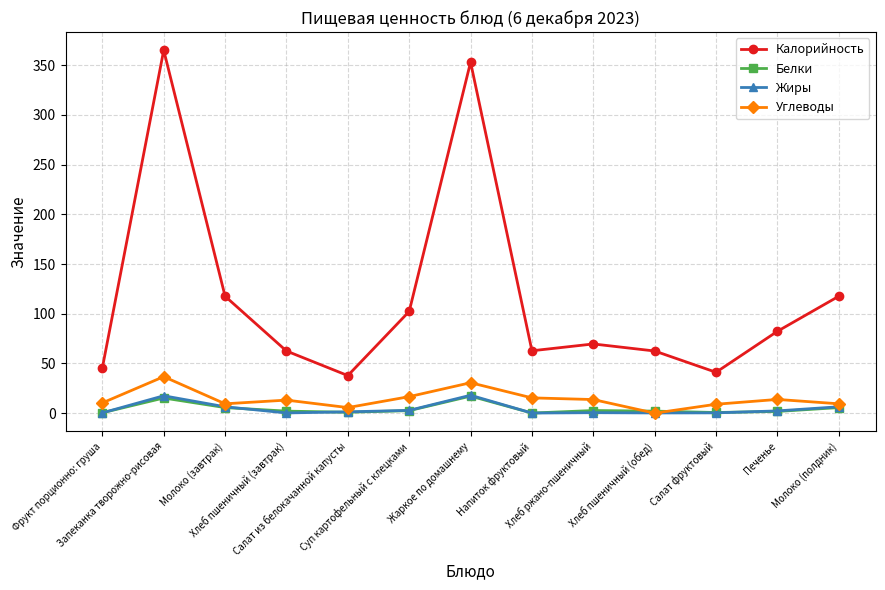

What is the difference between the Калорийность values at Хлеб пшеничный (завтрак) and Молоко (полдник)?

55.1